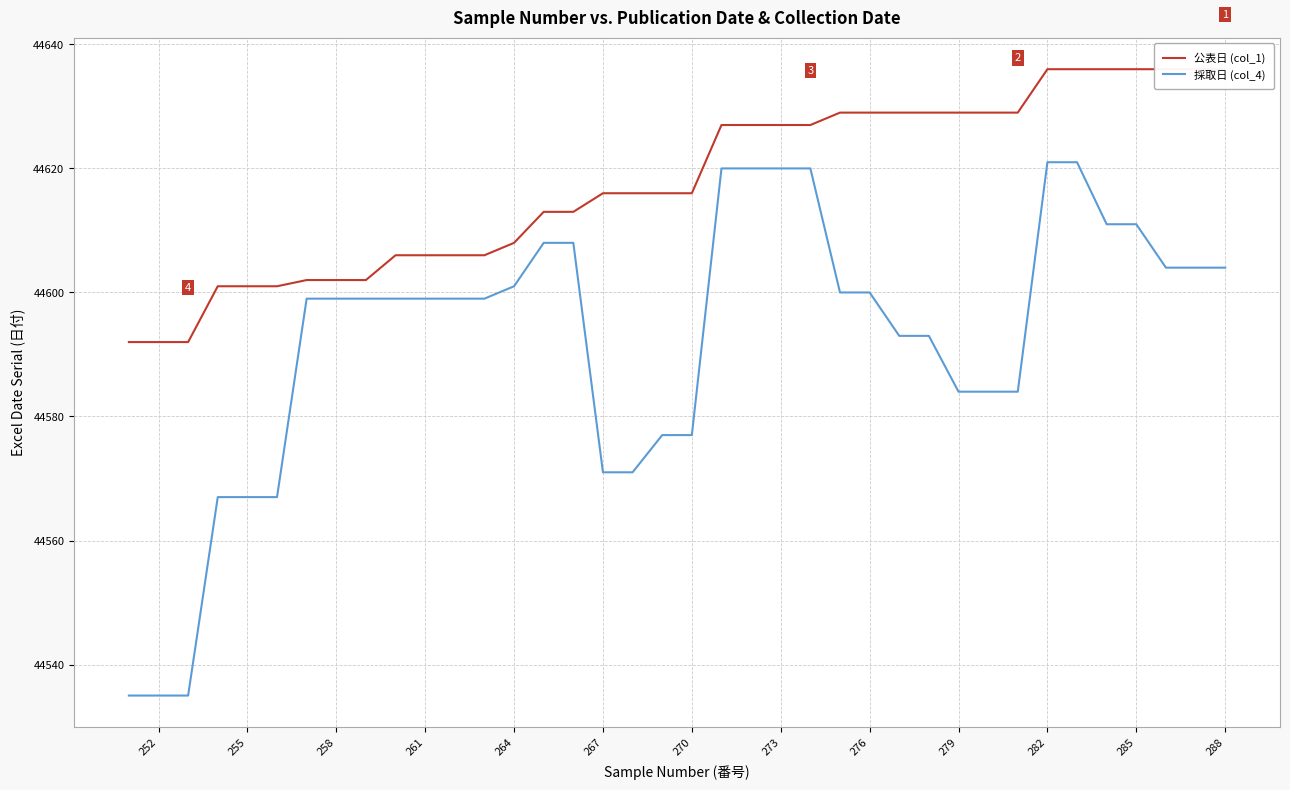

True or false: 採取日 (col_4) and 公表日 (col_1) cross at least once.

False